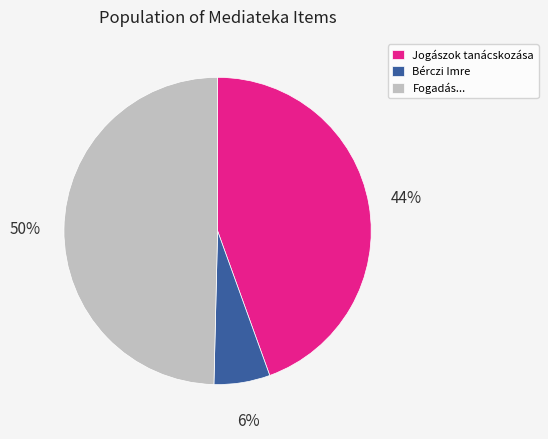

To the nearest percent, what is the average slice percentage?

33%